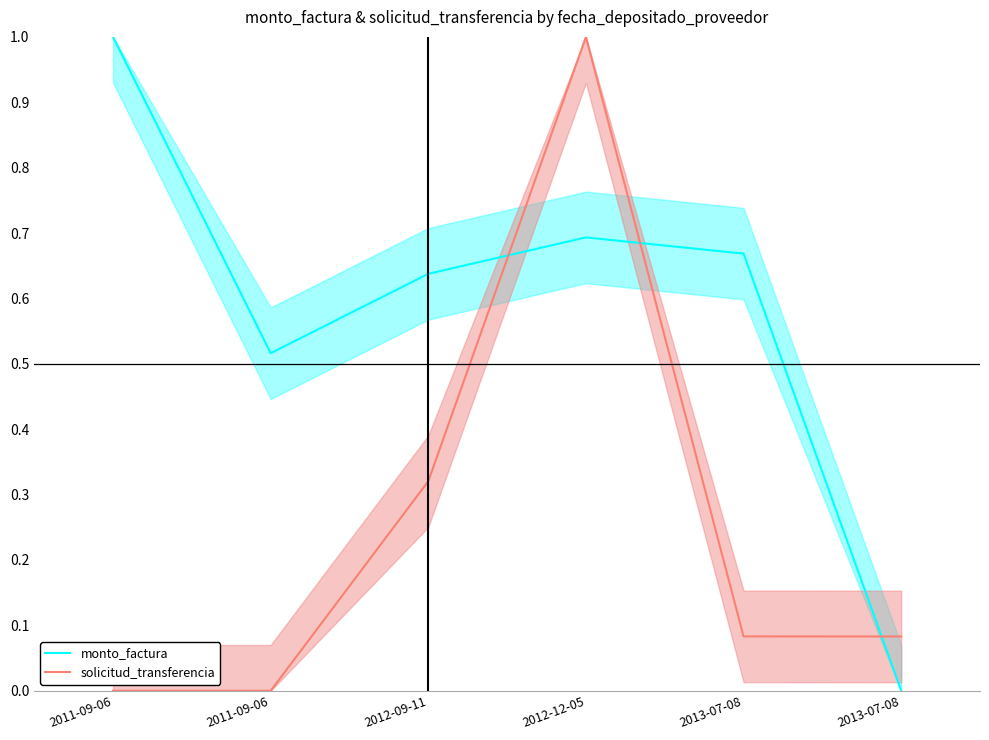

In monto_factura, how many points are lower than both neighbors (excluding endpoints)?

1